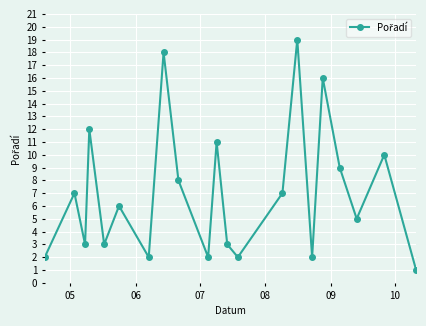

What is the difference between the maximum and second lowest values?

17